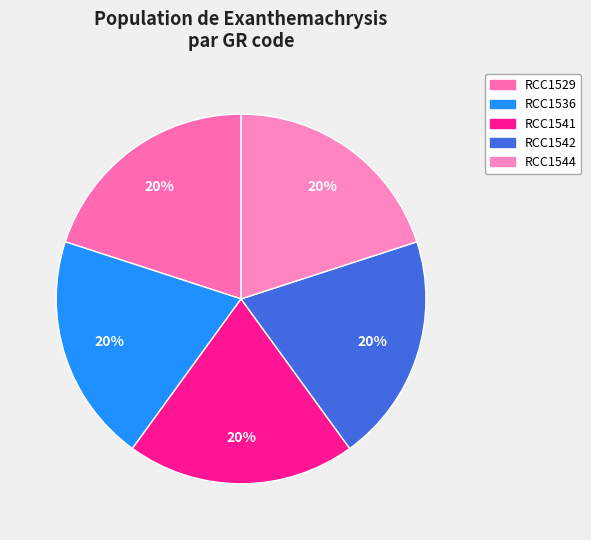

Which slice is the smallest?

RCC1536